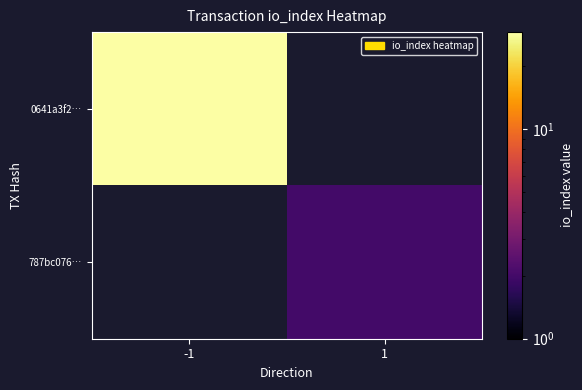

Between 1 and -1, which is larger?

-1